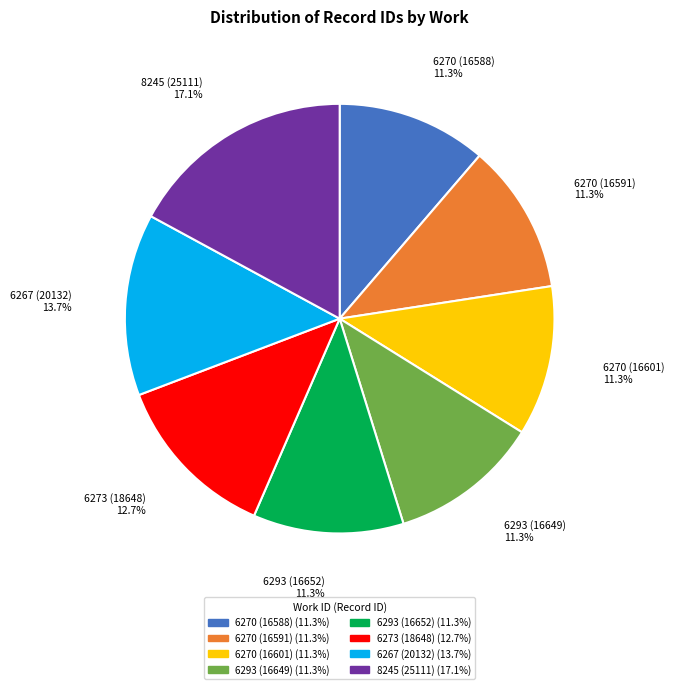

Approximately how many times larger is the value at 6293 (16652) compared to 6270 (16588)?

1.0